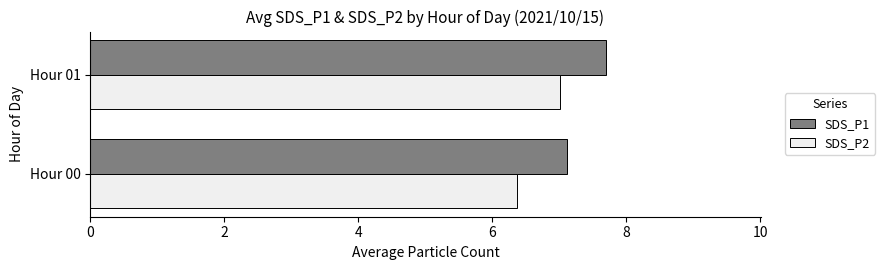

Which series has the widest spread of values?

SDS_P2